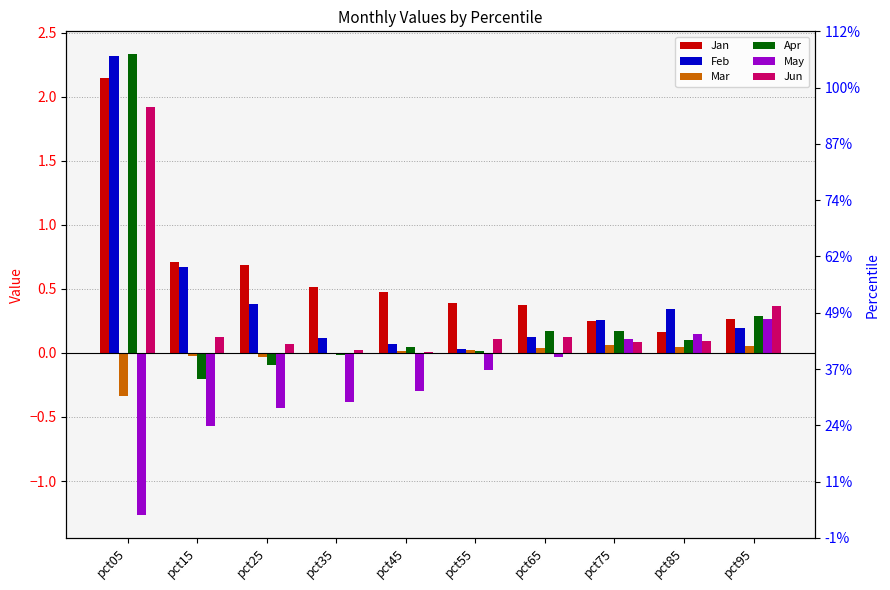

What is the maximum value for Jan?

2.1